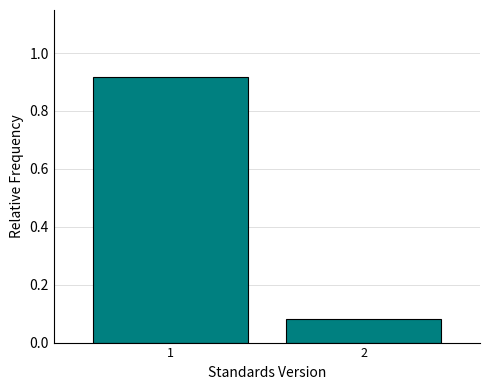

What is the change in value from 1 to 2?

-0.8